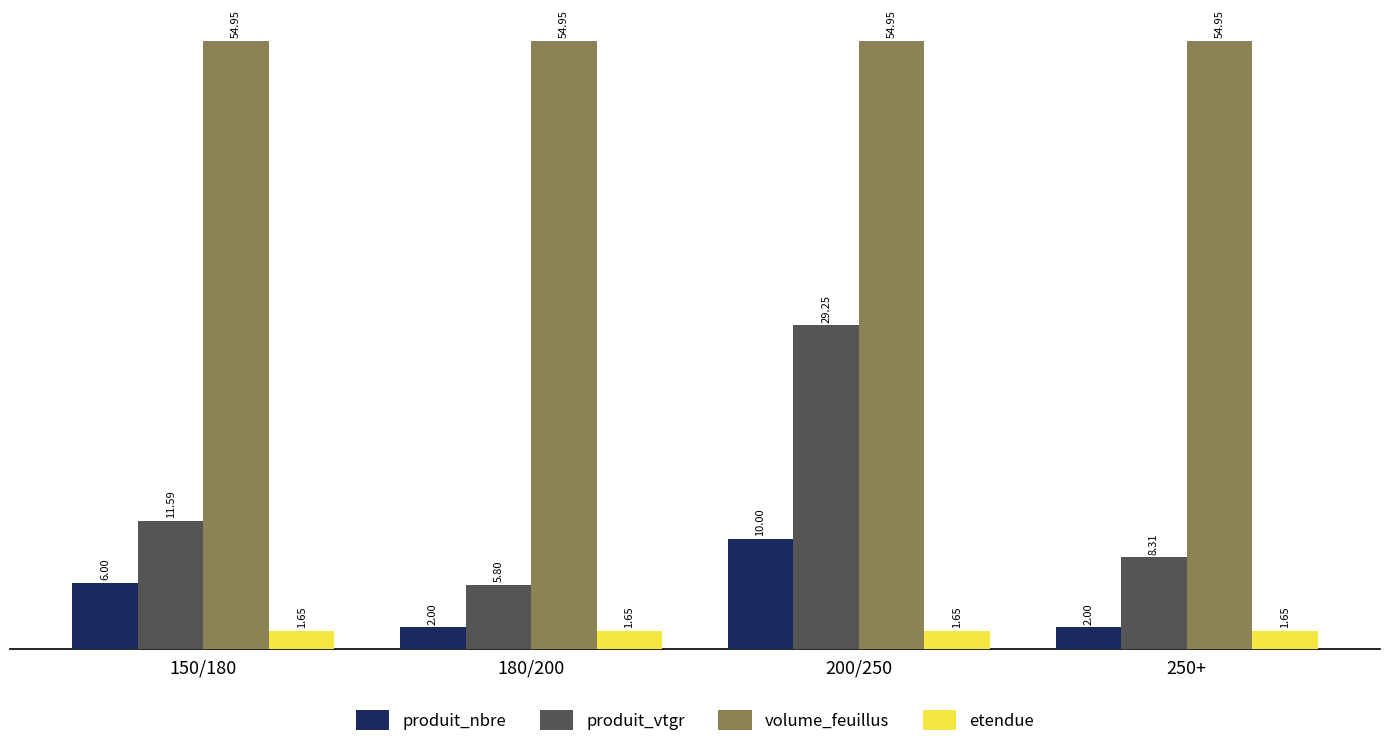

What is the sum of the etendue values at 250+ and 200/250?

3.3